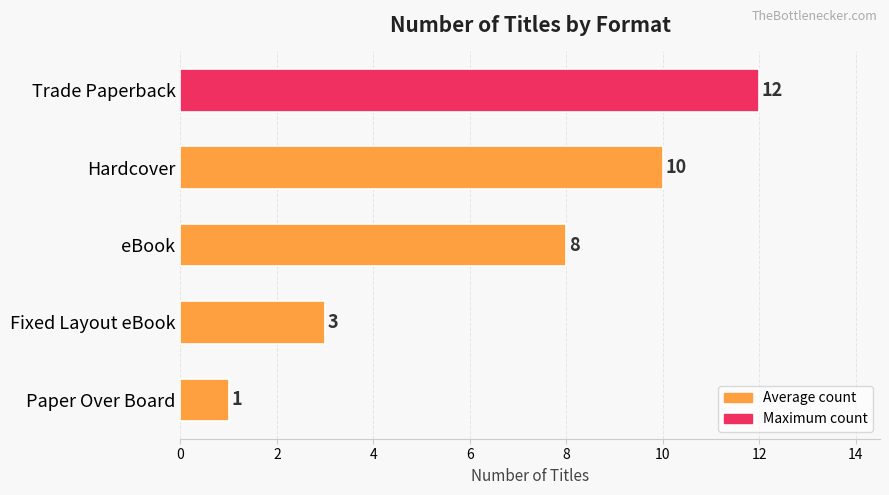

Reading top to bottom, what are all the values shown in this chart?

Trade Paperback=12	Hardcover=10	eBook=8	Fixed Layout eBook=3	Paper Over Board=1